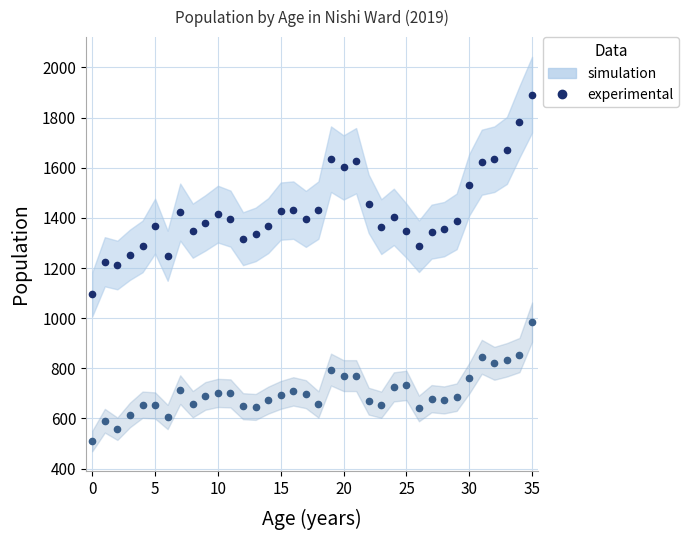

True or false: experimental (女[人]) has more than 2 points higher than both neighbors.

True